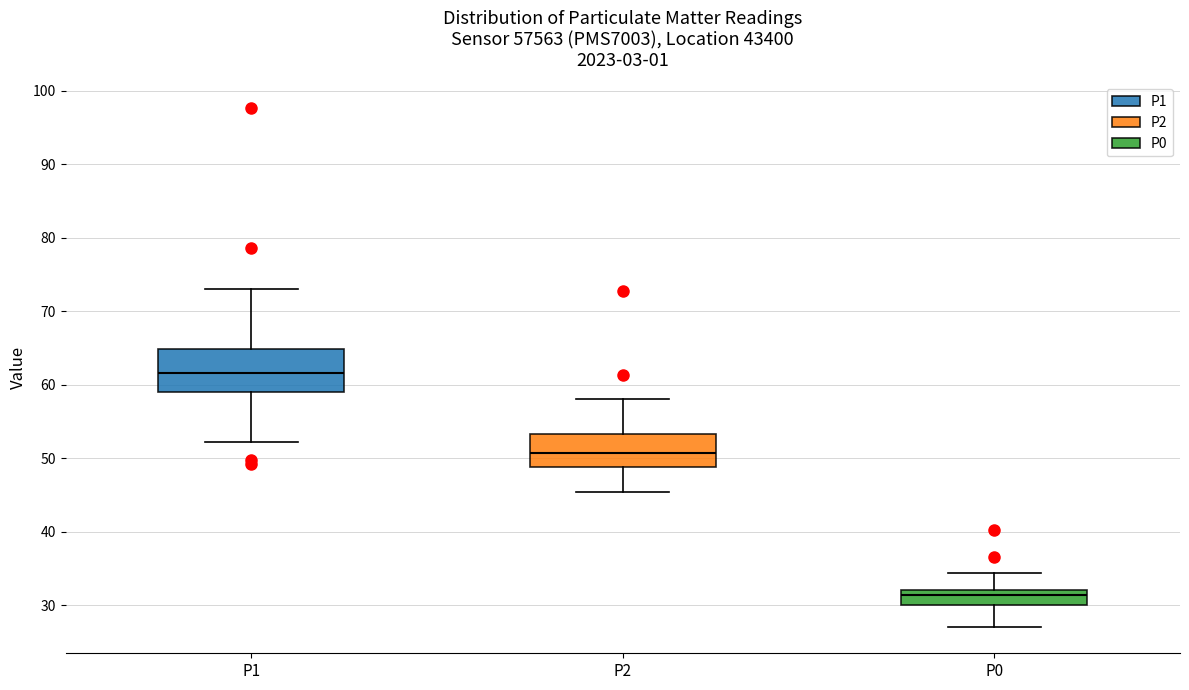

Reading left to right, transcribe this box plot: for each box, give where its median line is, the range the box spans, and where its two whiskers end, as read against the y-axis. The values are not printed on the chart, so give them approximately, as read against the axis.

P1: median 62, box 59 to 65, whiskers 52 to 73
P2: median 51, box 49 to 53, whiskers 45 to 58
P0: median 31, box 30 to 32, whiskers 27 to 34